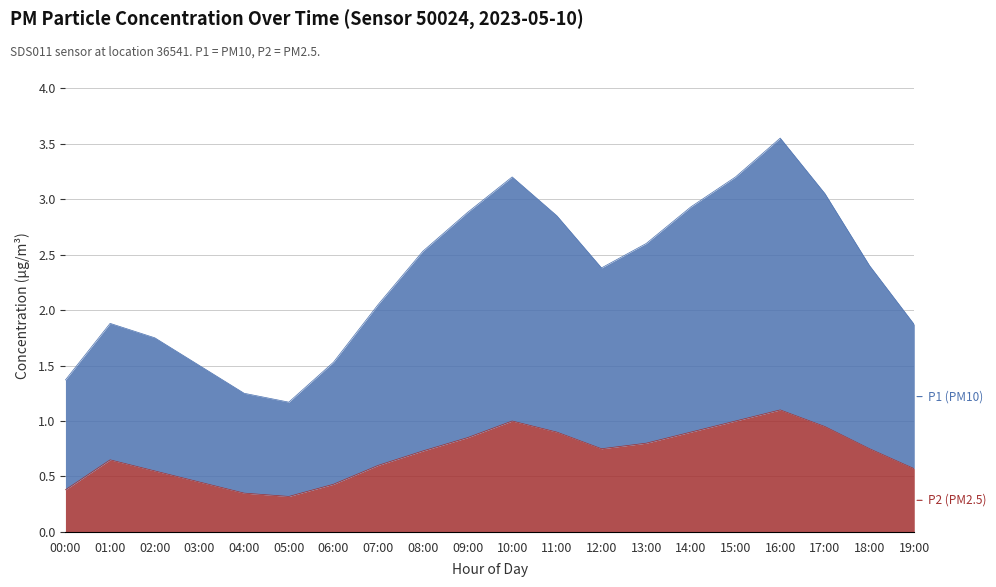

At which category is the sum across all series the highest?

16:00